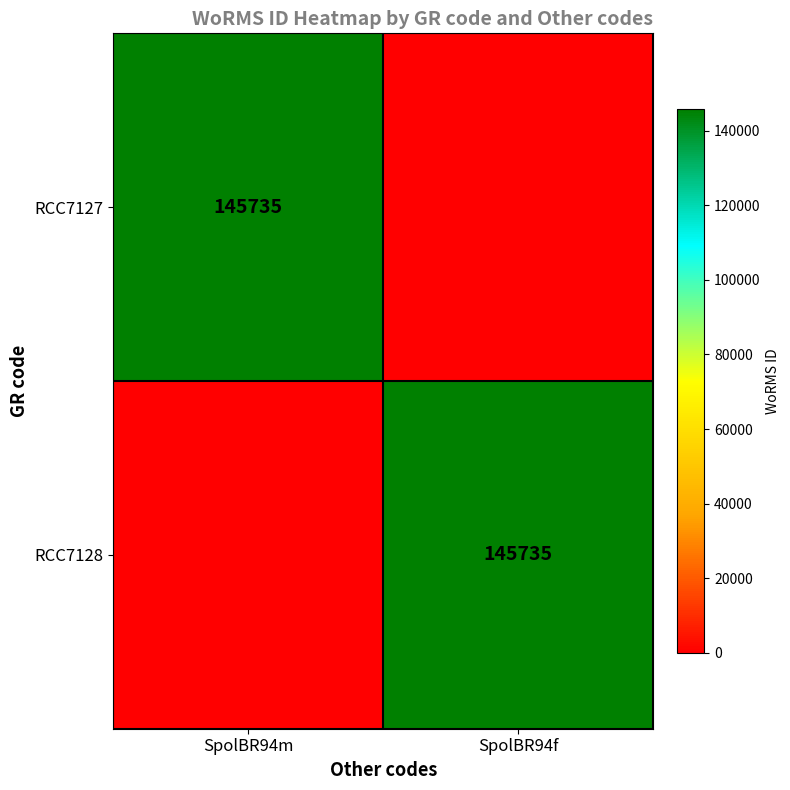

The RCC7127 series shows 68656 at SpolBR94m. True or false?

False